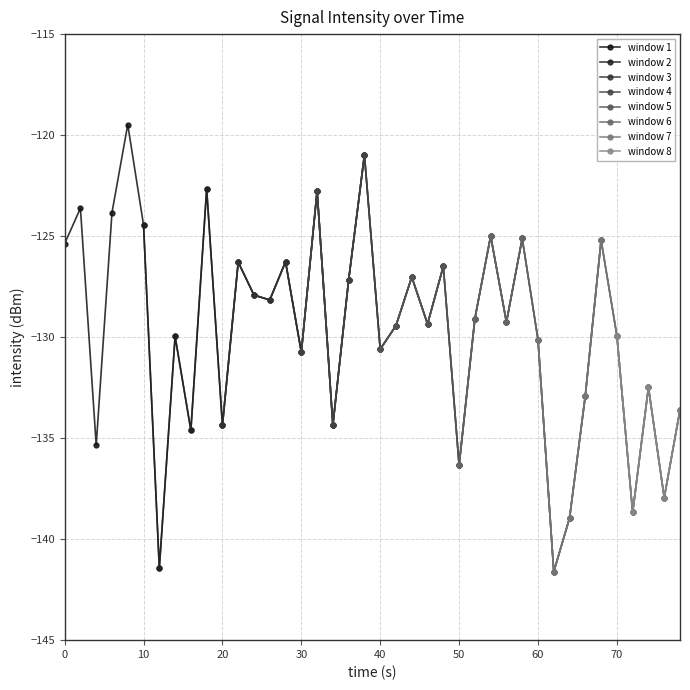

What is the average value?

-129.7